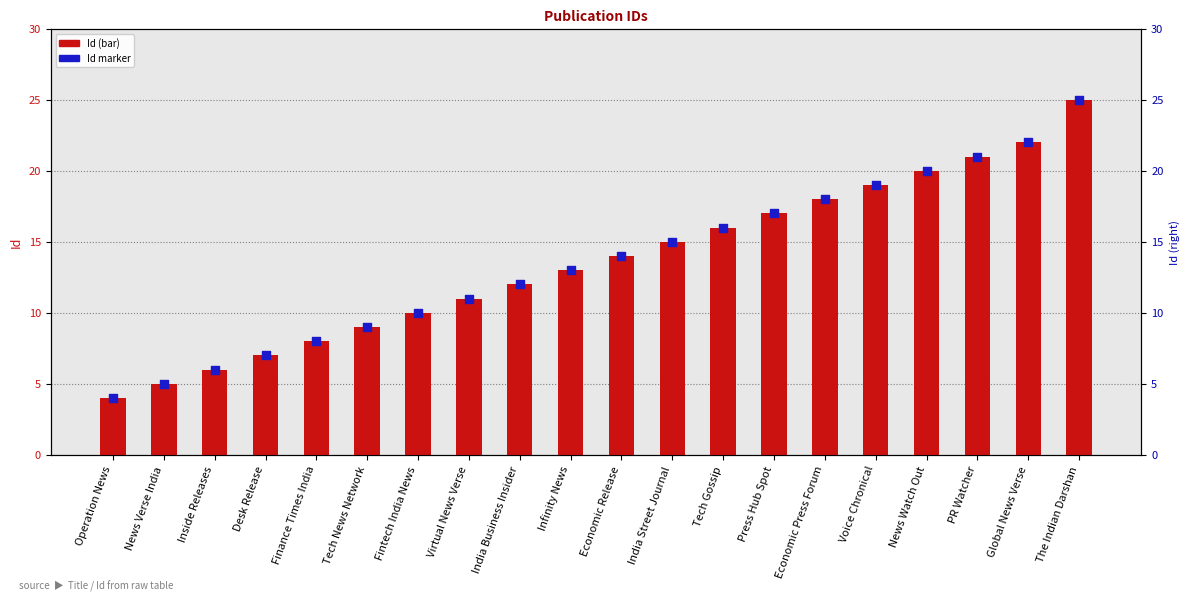

What is the total value across all series at Tech Gossip?

32